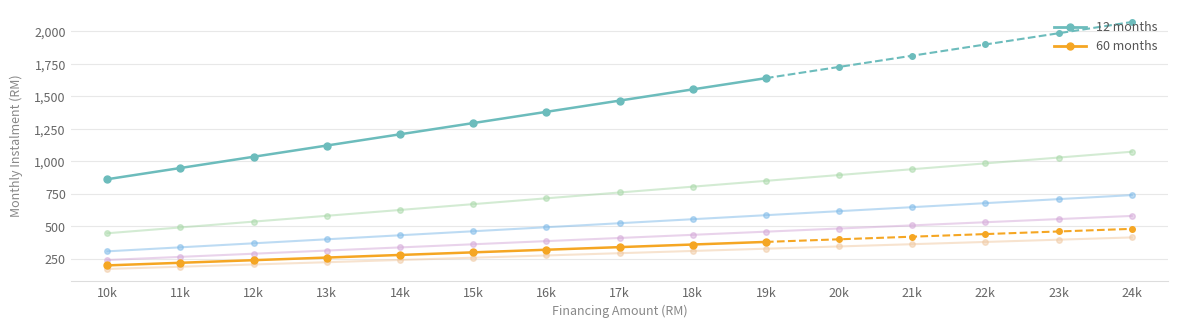

The value of 12 months at 11k is 152.1. True or false?

False